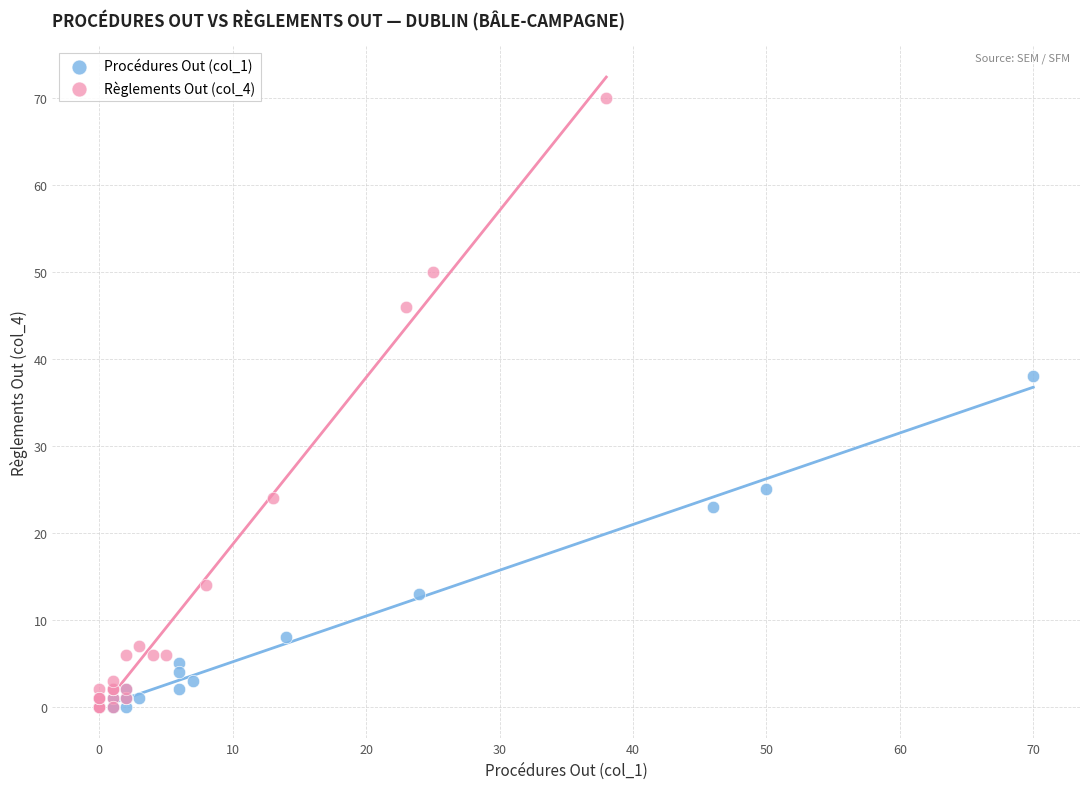

Which series reaches the maximum Y coordinate?

Règlements Out (col_4)